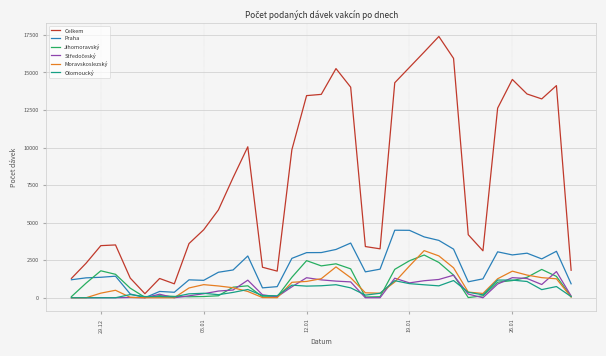

At how many categories does at least one series exceed 2511?

26